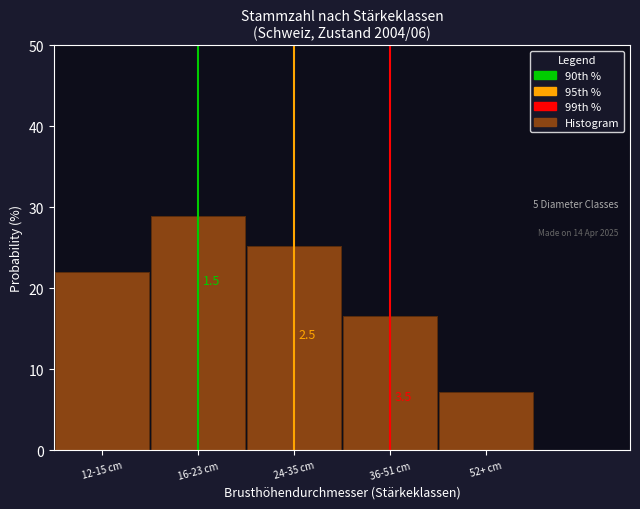

Does the chart contain any negative values?

No